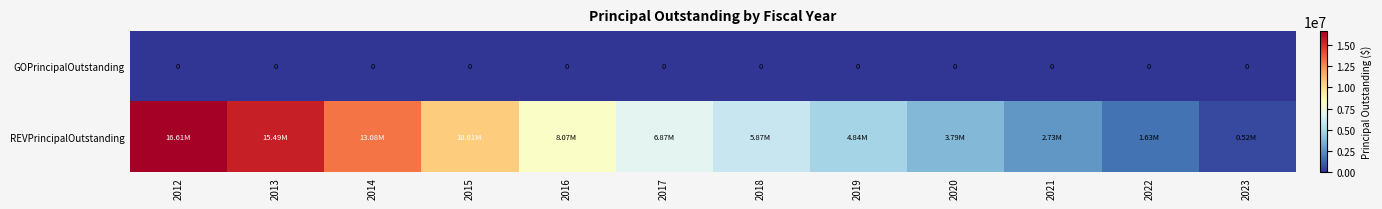

How many categories are shown in the chart?

12